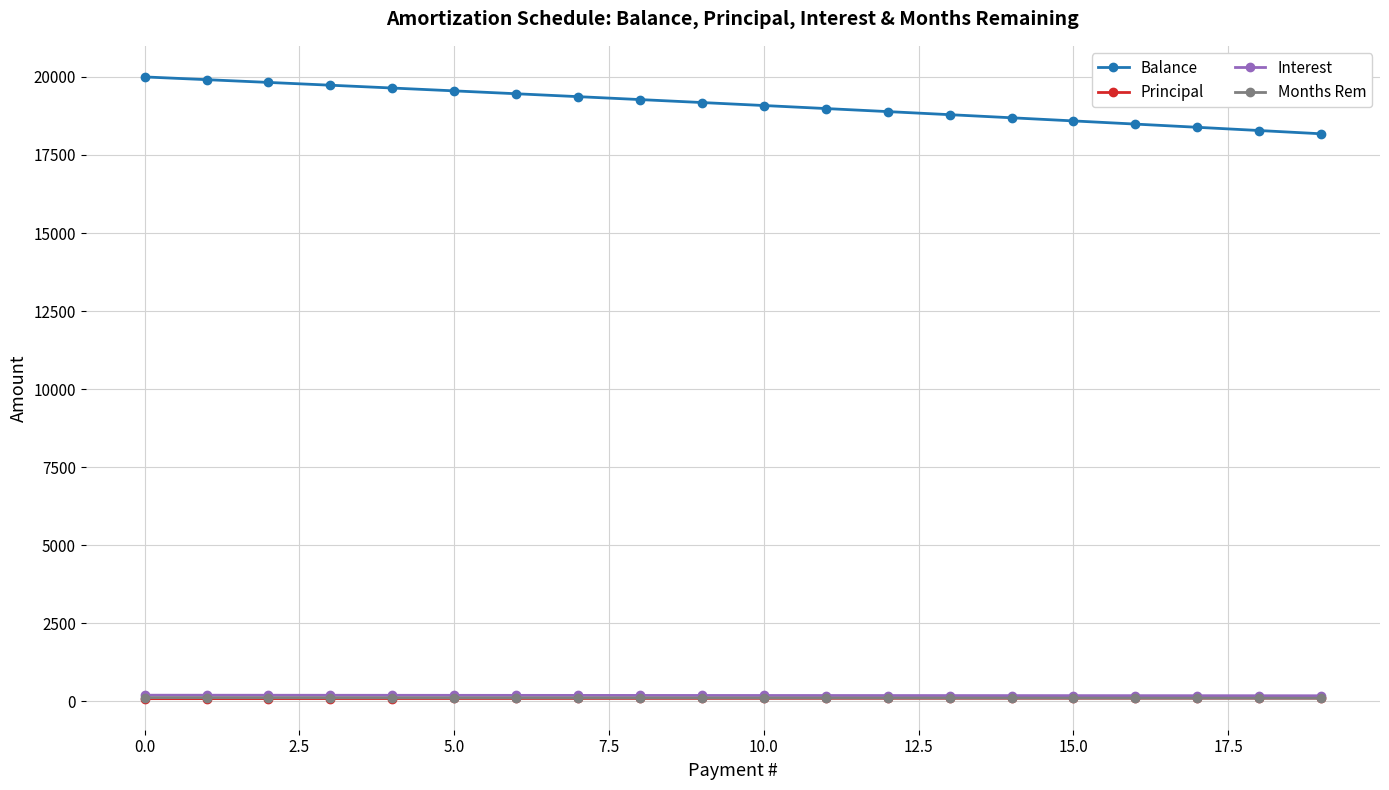

True or false: Months Rem and Balance cross at least once.

False